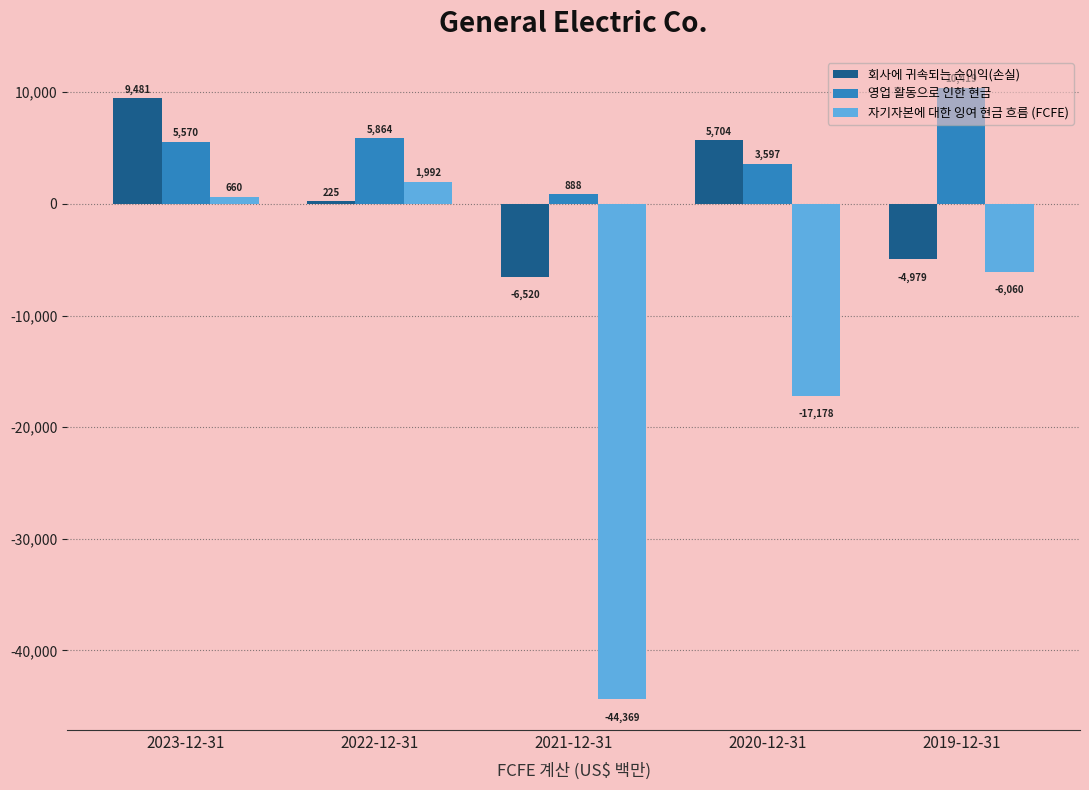

Is it true that 영업 활동으로 인한 현금 equals 9040 at 2022-12-31?

False